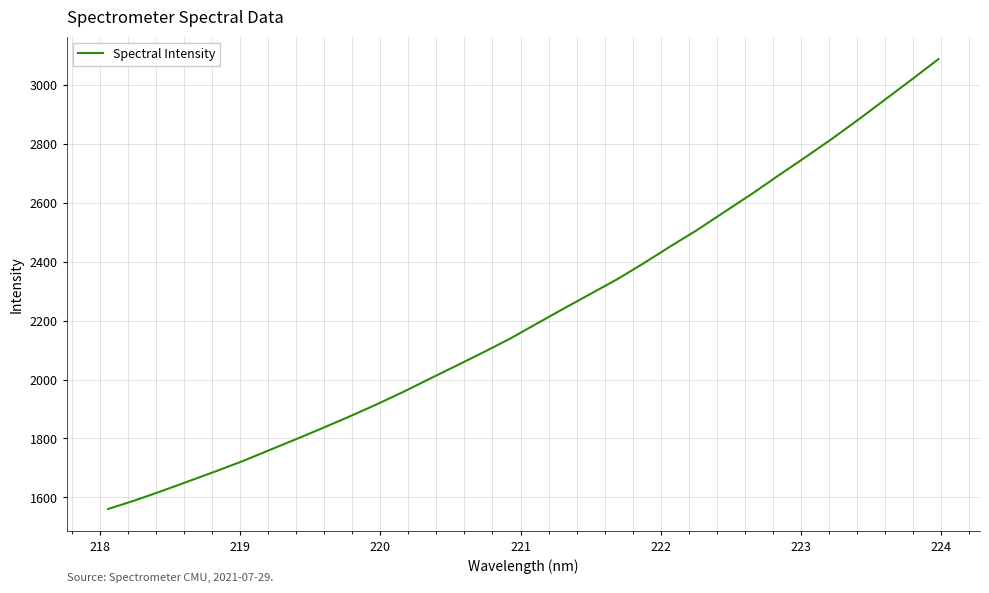

What is the minimum value shown in the chart?

1560.7